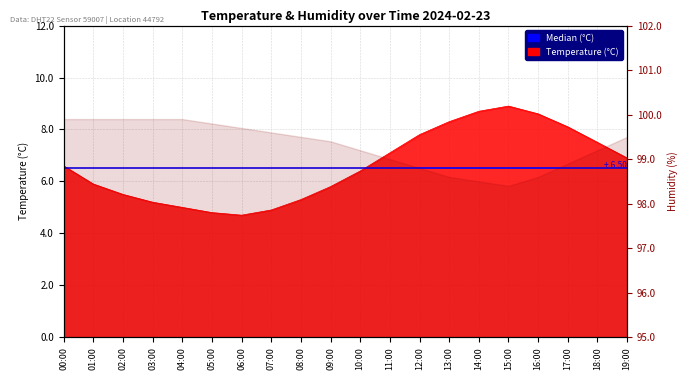

Reading right to left, what are all the values shown in this chart?

19:00=6.9	18:00=7.5	17:00=8.1	16:00=8.6	15:00=8.9	14:00=8.7	13:00=8.3	12:00=7.8	11:00=7.1	10:00=6.4	09:00=5.8	08:00=5.3	07:00=4.9	06:00=4.7	05:00=4.8	04:00=5.0	03:00=5.2	02:00=5.5	01:00=5.9	00:00=6.6